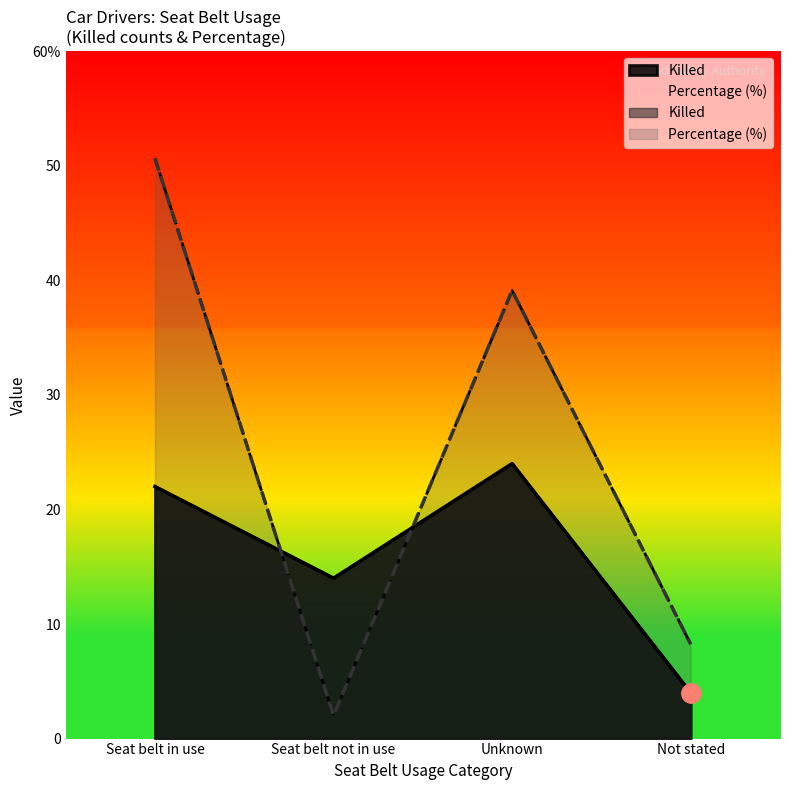

At how many categories does at least one series exceed 3?

4